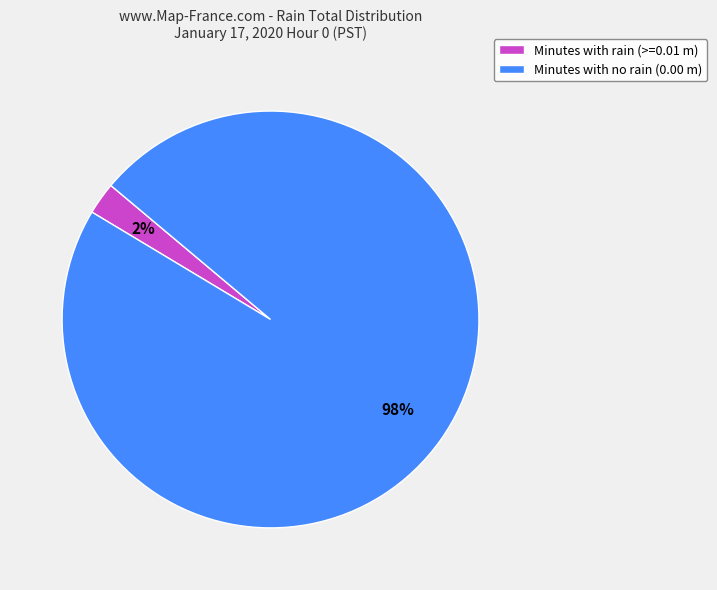

To the nearest percent, what percentage of the pie is Minutes with no rain (0.00 m)?

98%